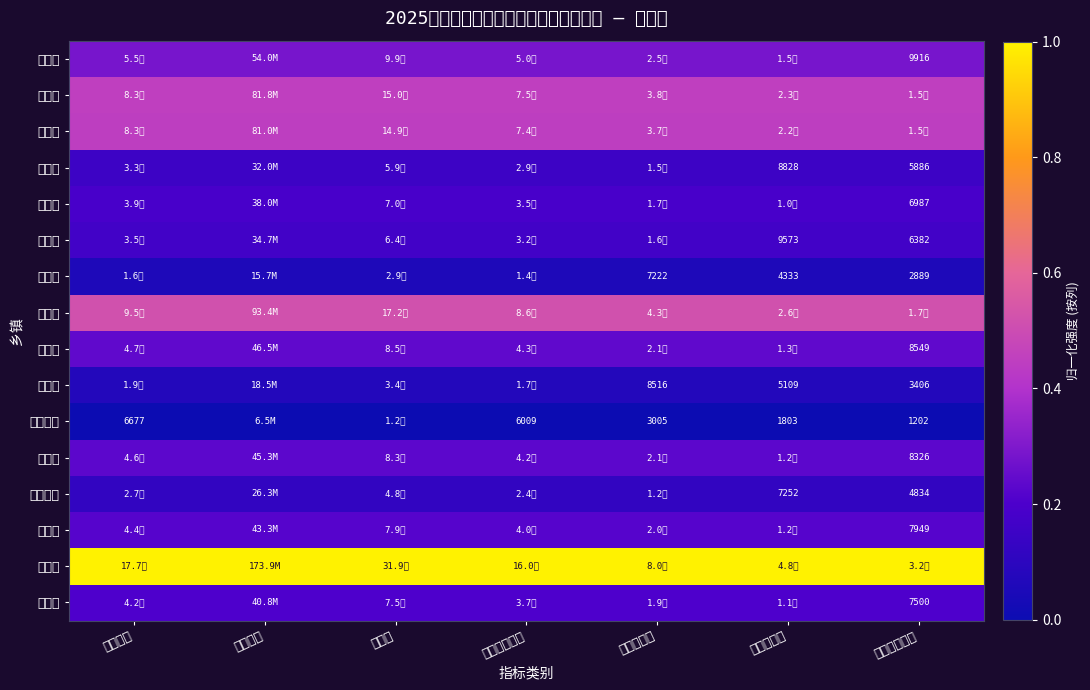

The 和平镇 series shows 0.0 at 林木所有权者. True or false?

False